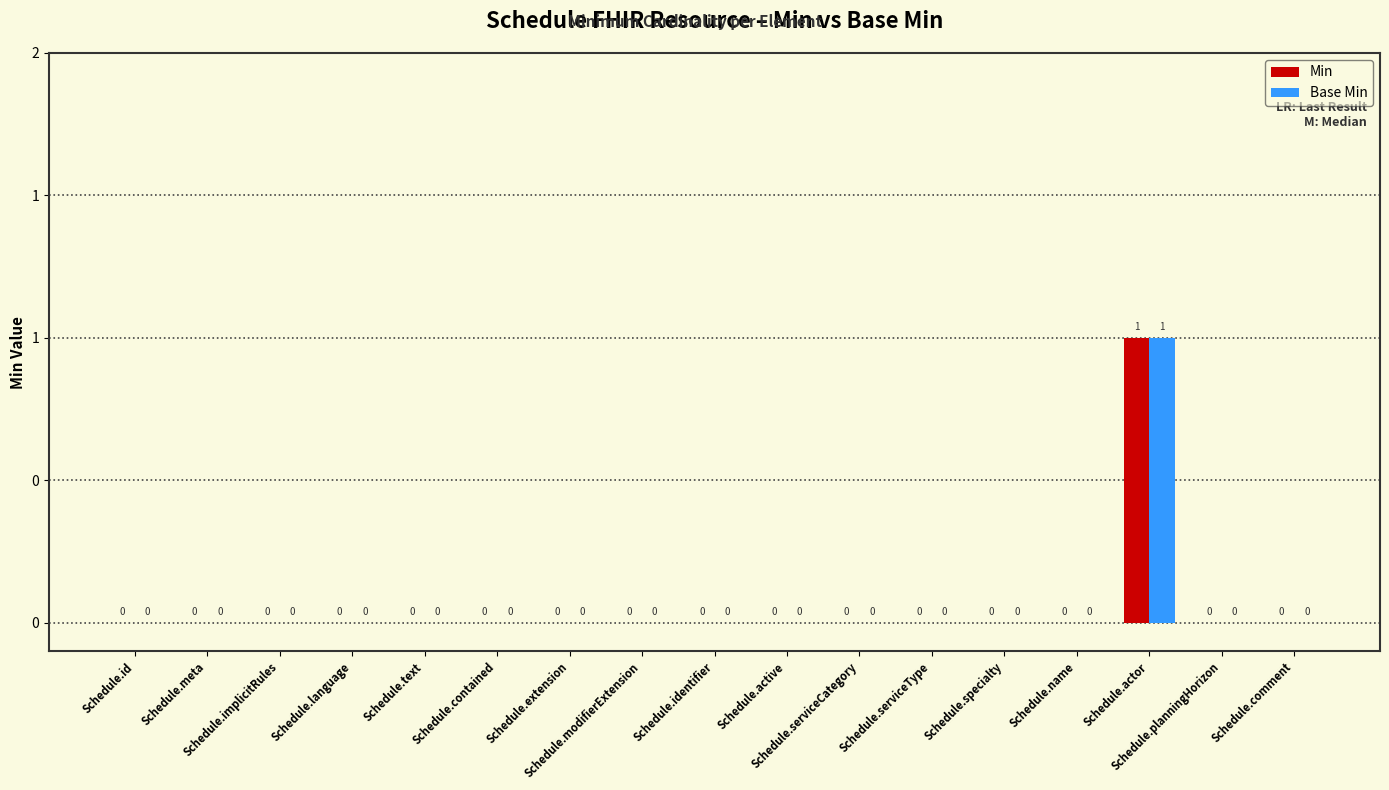

Does the chart contain stacked bars?

No